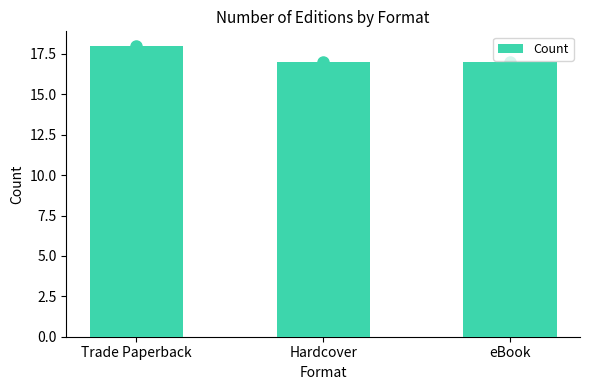

Does the chart contain any negative values?

No